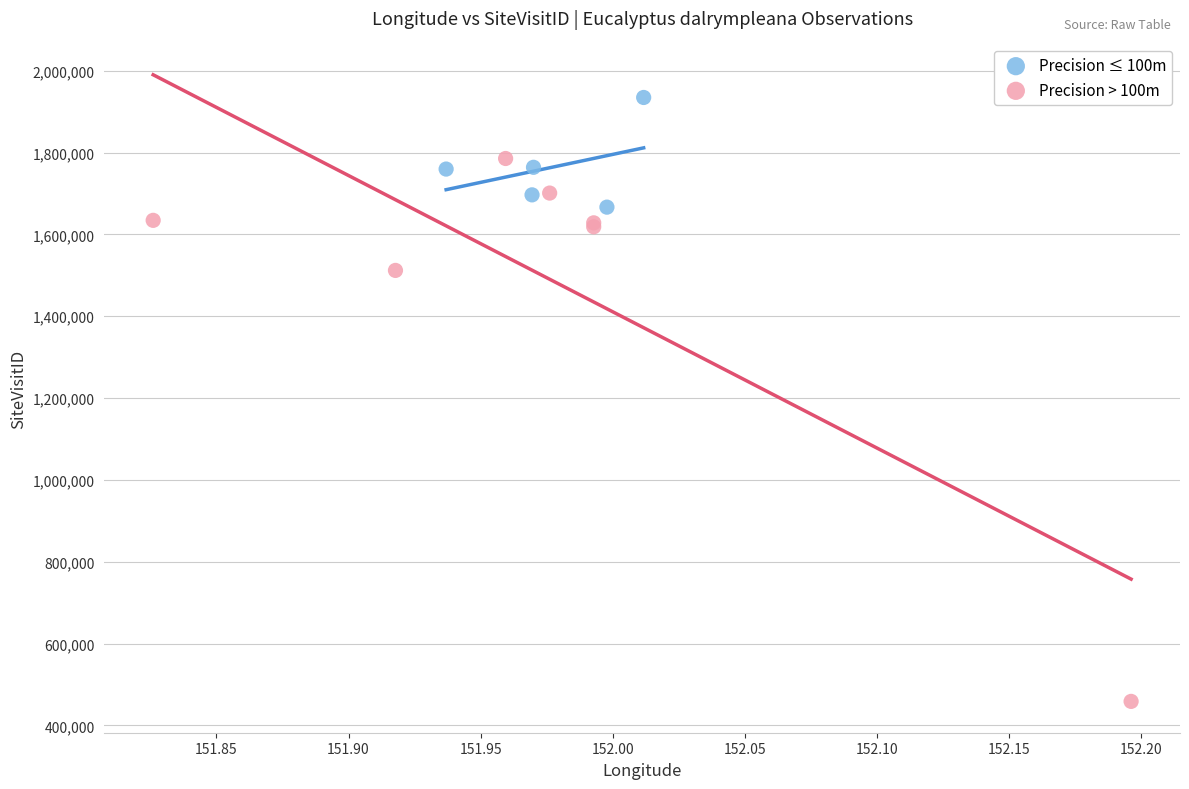

Which series contains the lowest Y value?

Precision > 100m